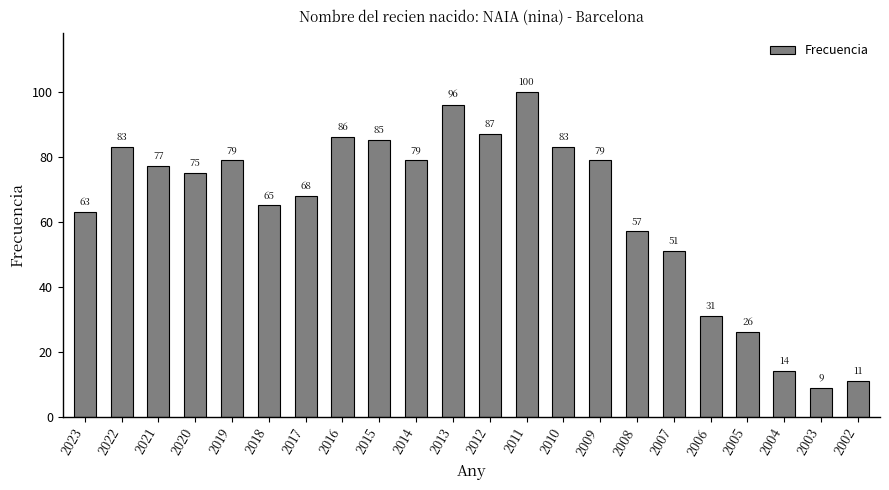

What is the value of the 6th bar from the left?

65